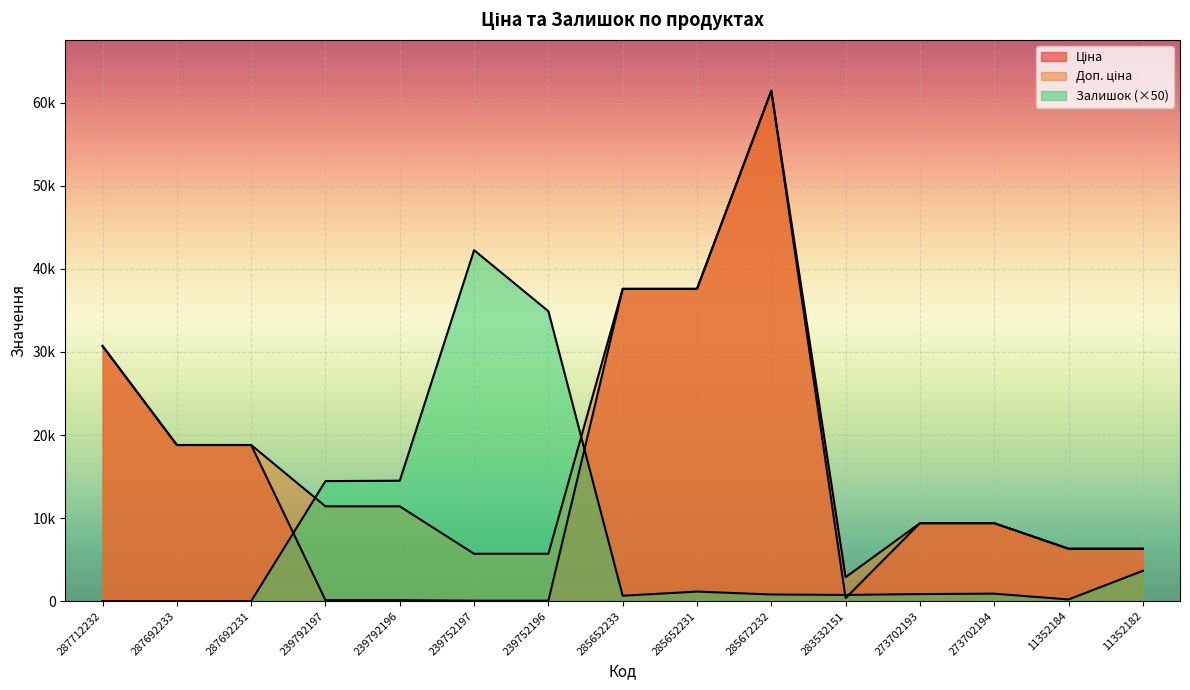

What value does the Ціна series have at 285672232?

61434.3